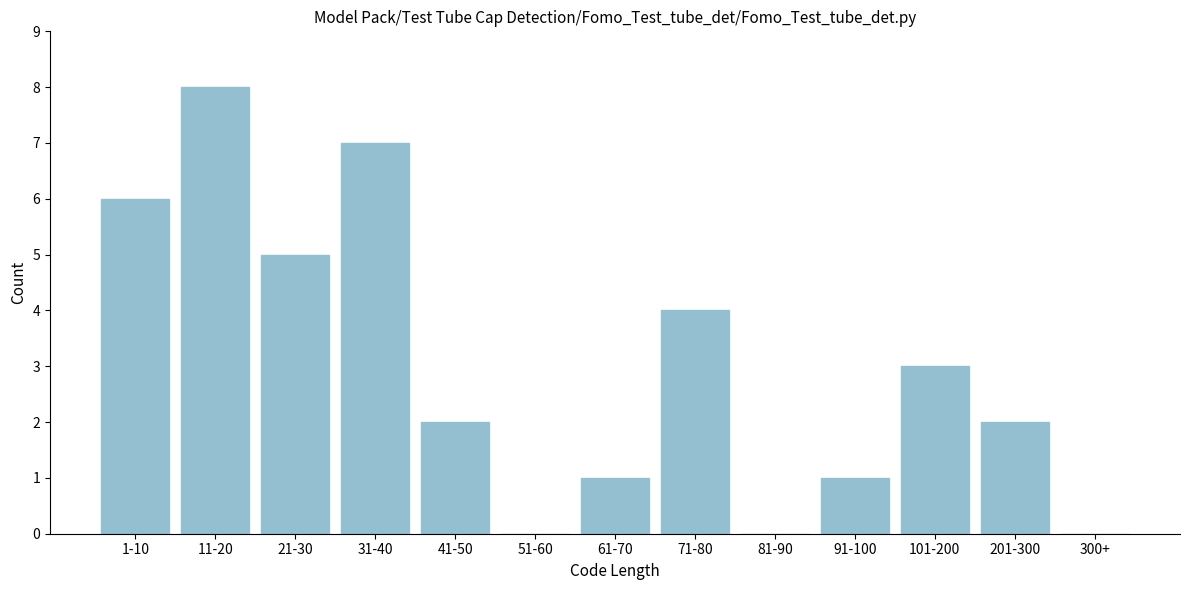

Reading left to right, extract all data points from this chart.

1-10=6	11-20=8	21-30=5	31-40=7	41-50=2	51-60=0	61-70=1	71-80=4	81-90=0	91-100=1	101-200=3	201-300=2	300+=0